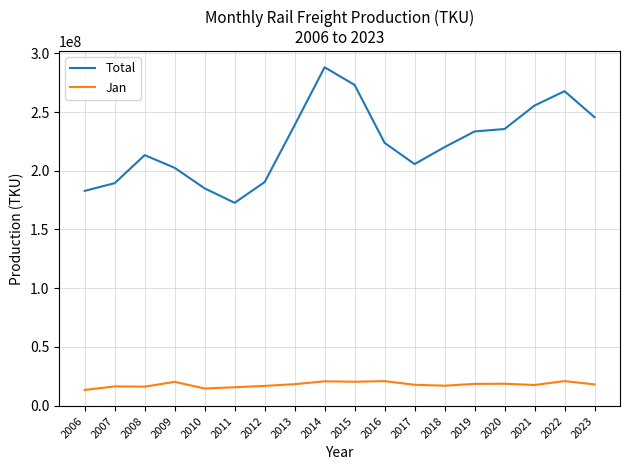

How many lines are shown in the chart?

2